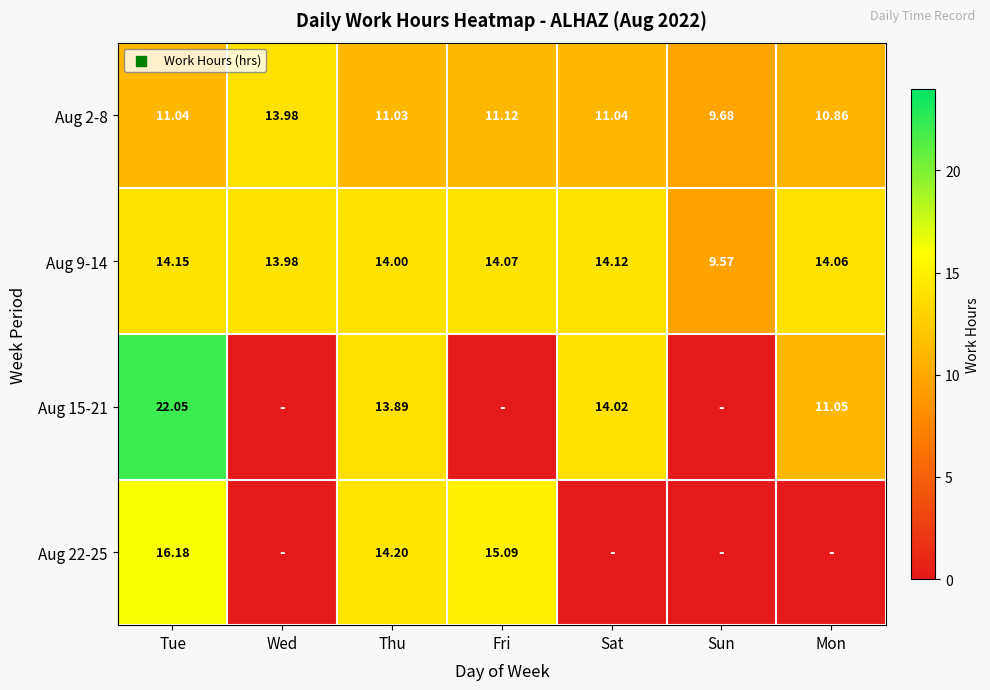

True or false: Aug 9-14 has a value of 3.3 at Fri.

False